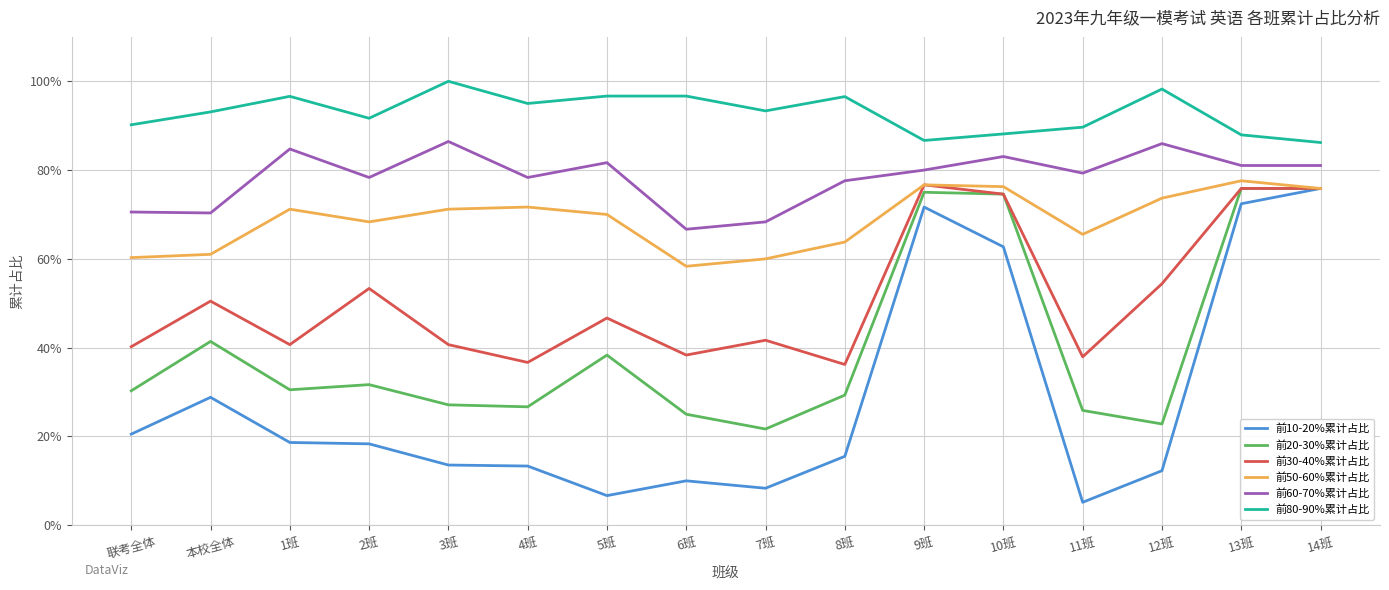

At 本校全体, list the series in order from smallest to largest.

前10-20%累计占比, 前20-30%累计占比, 前30-40%累计占比, 前50-60%累计占比, 前60-70%累计占比, 前80-90%累计占比